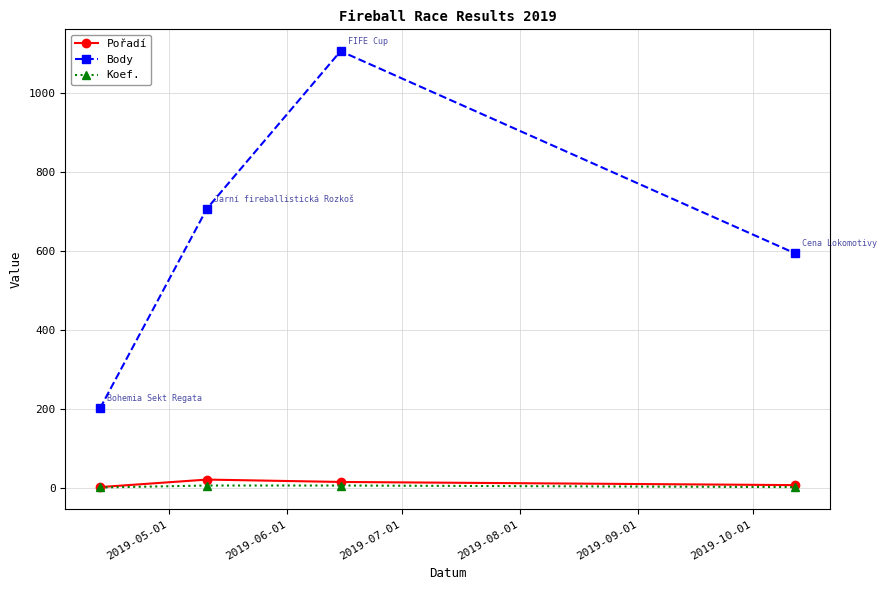

True or false: Pořadí and Body cross at least once.

False